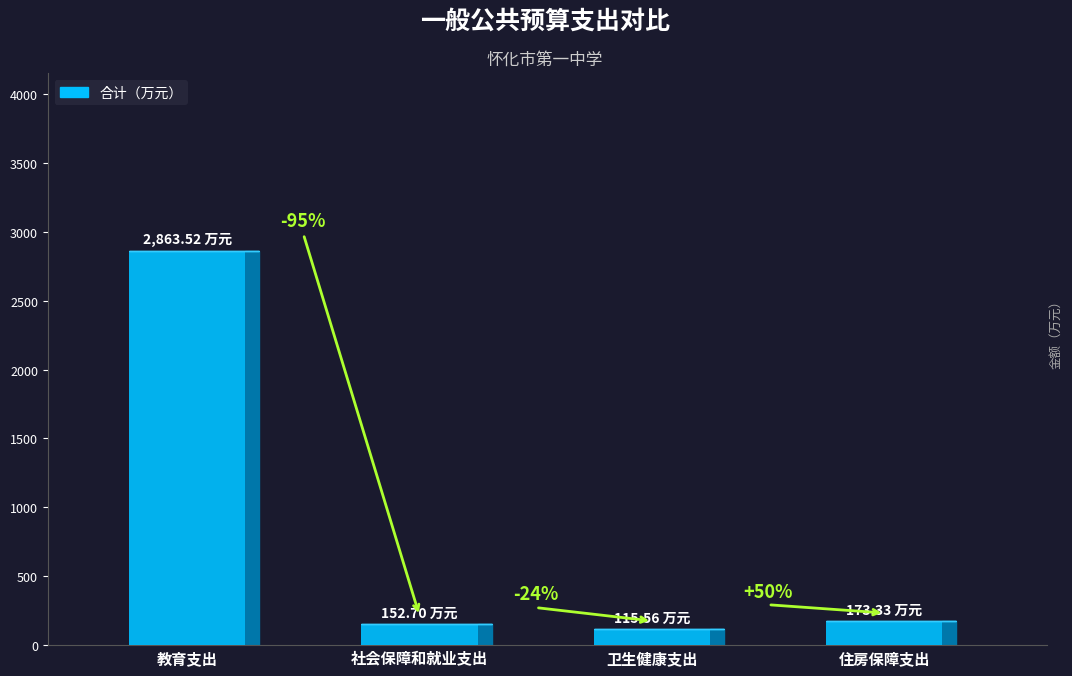

List the labels in order of value, smallest first.

卫生健康支出, 社会保障和就业支出, 住房保障支出, 教育支出